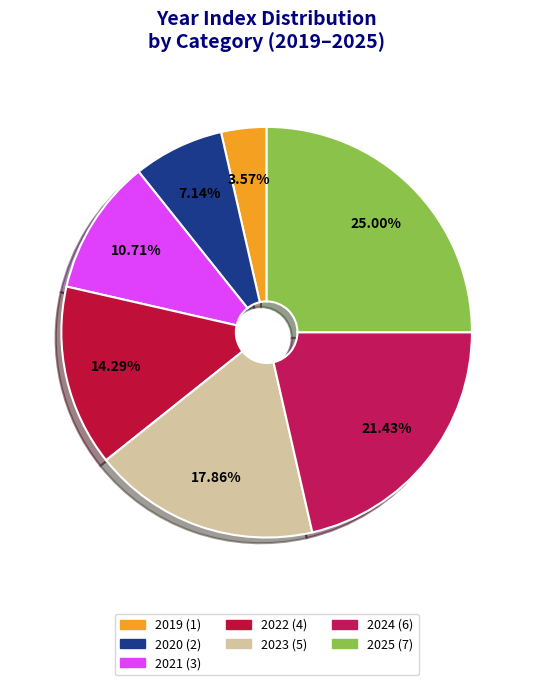

True or false: 2021 accounts for 11% of the total.

True